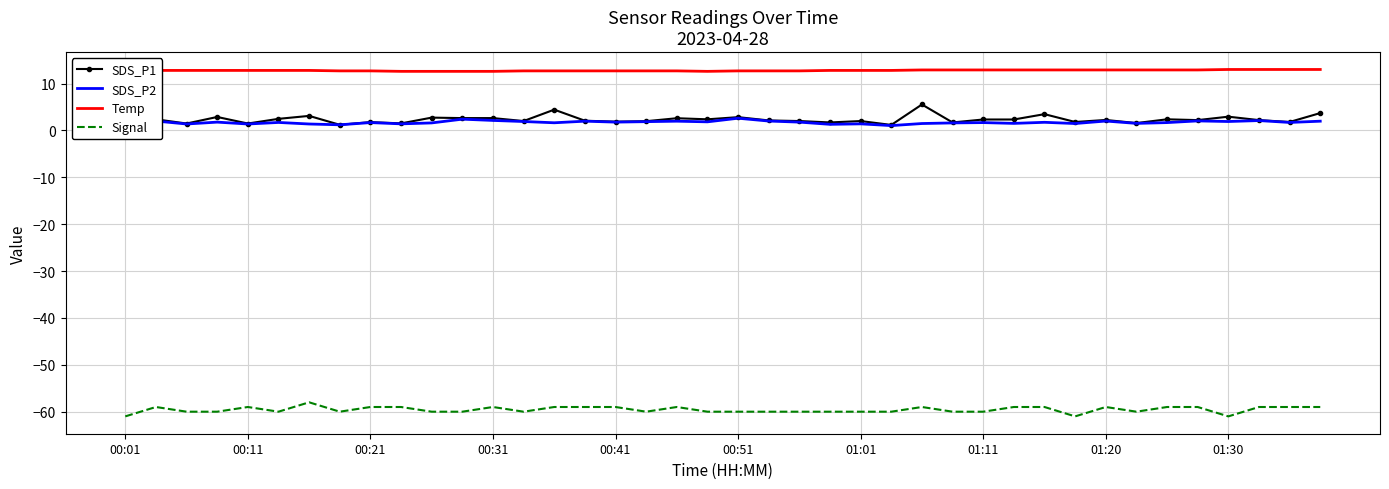

What are all the series names shown in the legend?

SDS_P1, SDS_P2, Temp, Signal